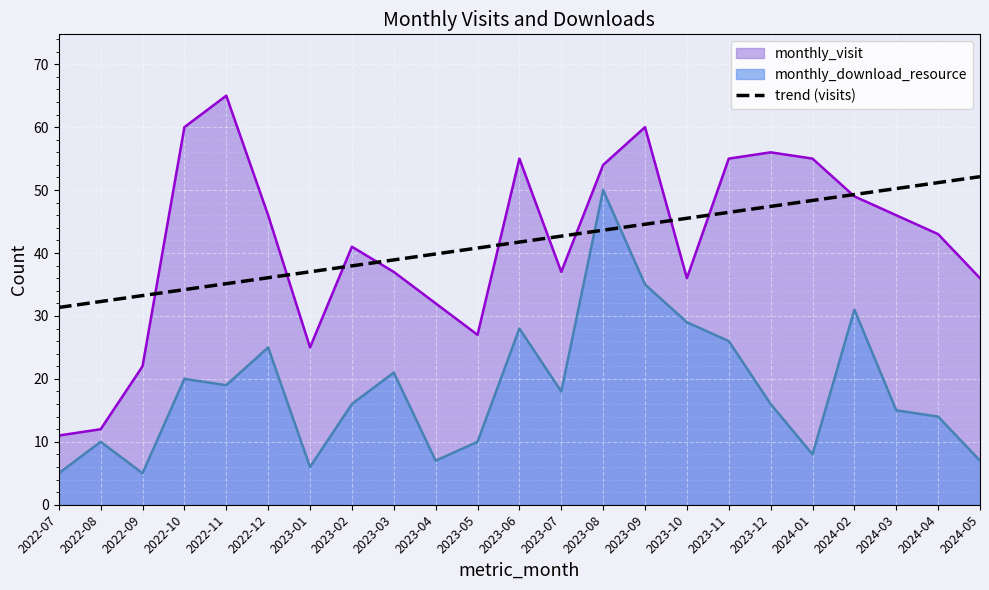

True or false: monthly_download_resource and monthly_visit cross at least once.

False